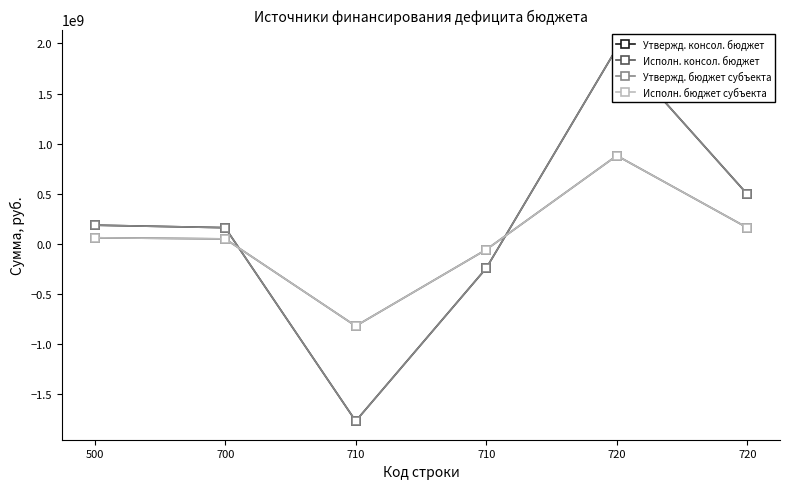

True or false: Утвержд. консол. бюджет and Исполн. консол. бюджет intersect in this chart.

True